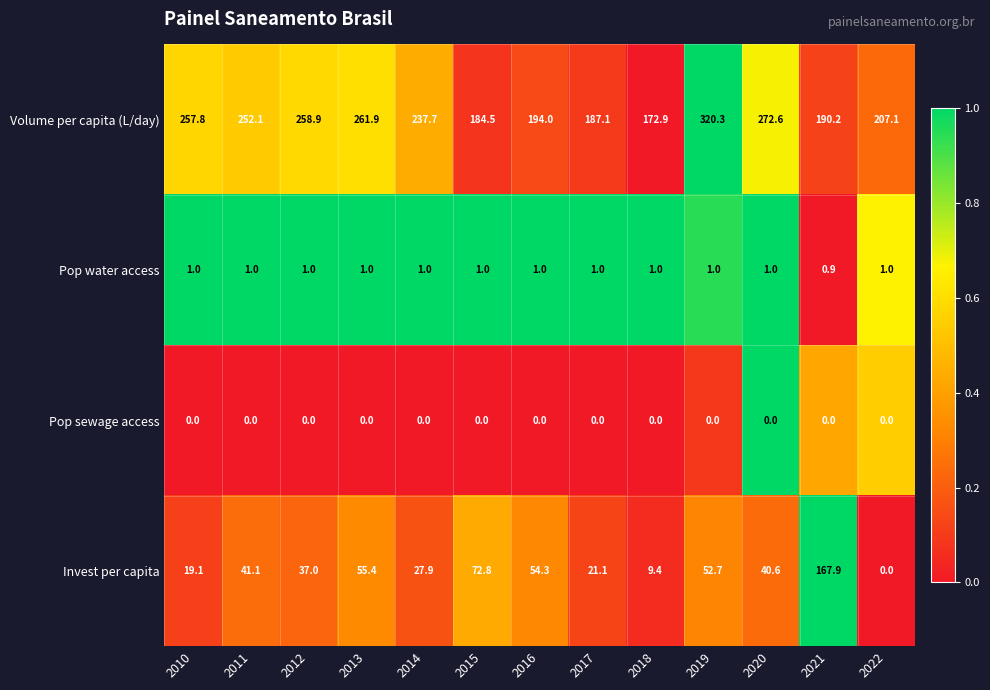

What is the total value across all series at 2016?

249.3